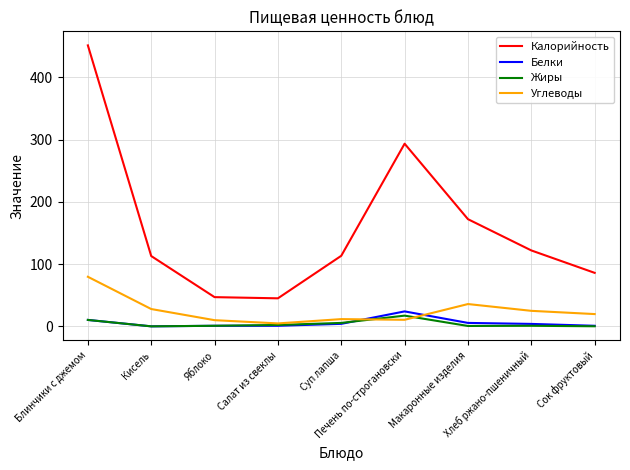

True or false: Калорийность has a value of 122.0 at Хлеб ржано-пшеничный.

True